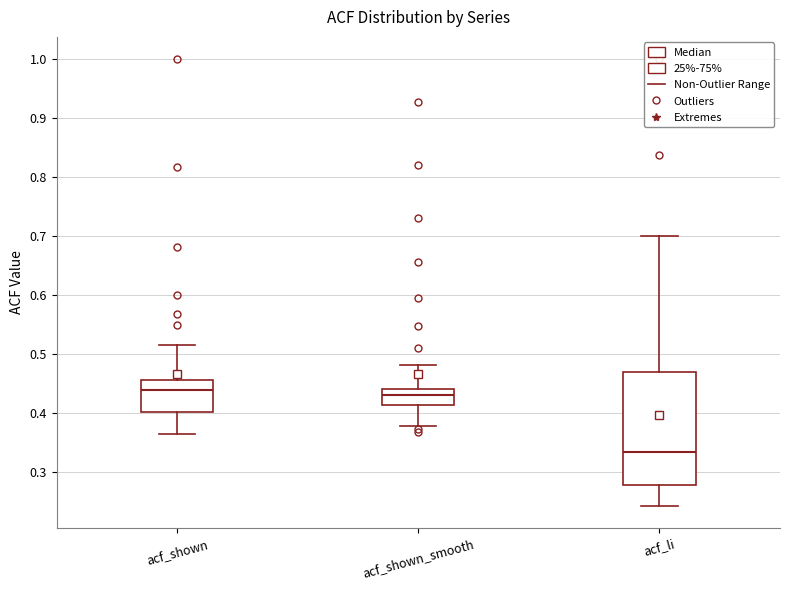

Reading left to right, read every box against the y-axis: the position of its median line, the range the box covers, and the ends of its whiskers. The values are not printed on the chart, so give them approximately, as read against the axis.

acf_shown: median 0.44, box 0.40 to 0.46, whiskers 0.36 to 0.52
acf_shown_smooth: median 0.43, box 0.41 to 0.44, whiskers 0.38 to 0.48
acf_li: median 0.33, box 0.28 to 0.47, whiskers 0.24 to 0.70